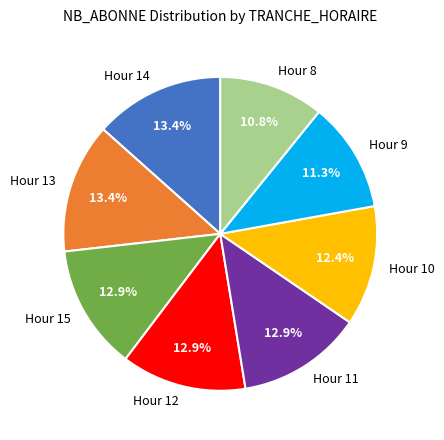

What is the smallest slice in the pie chart?

Hour 8